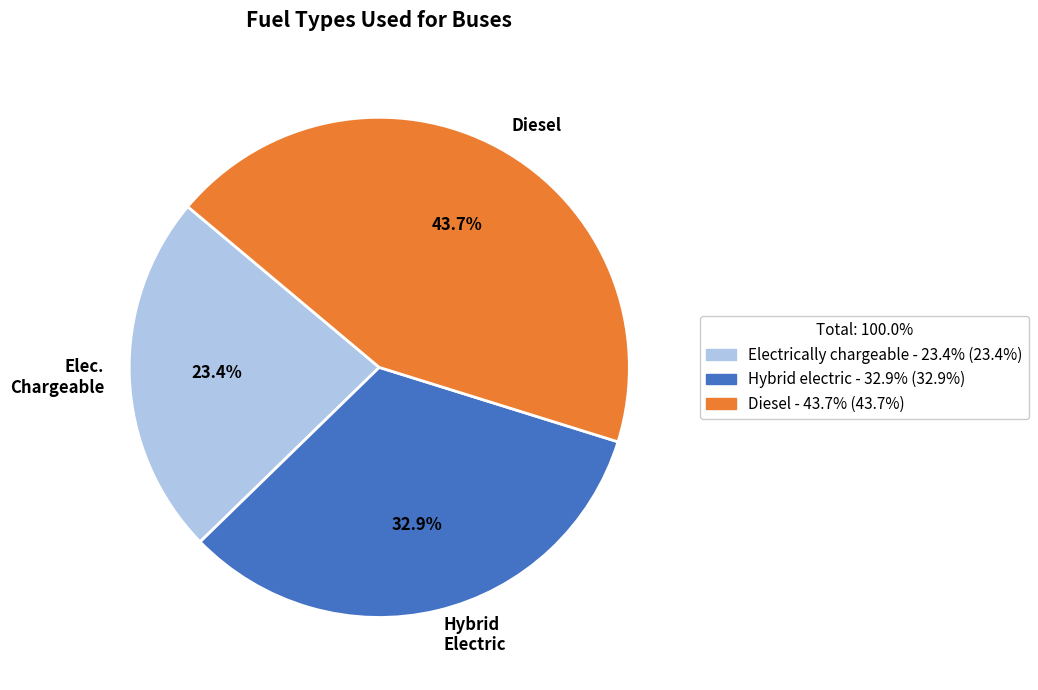

Which slice is the smallest?

Electrically chargeable